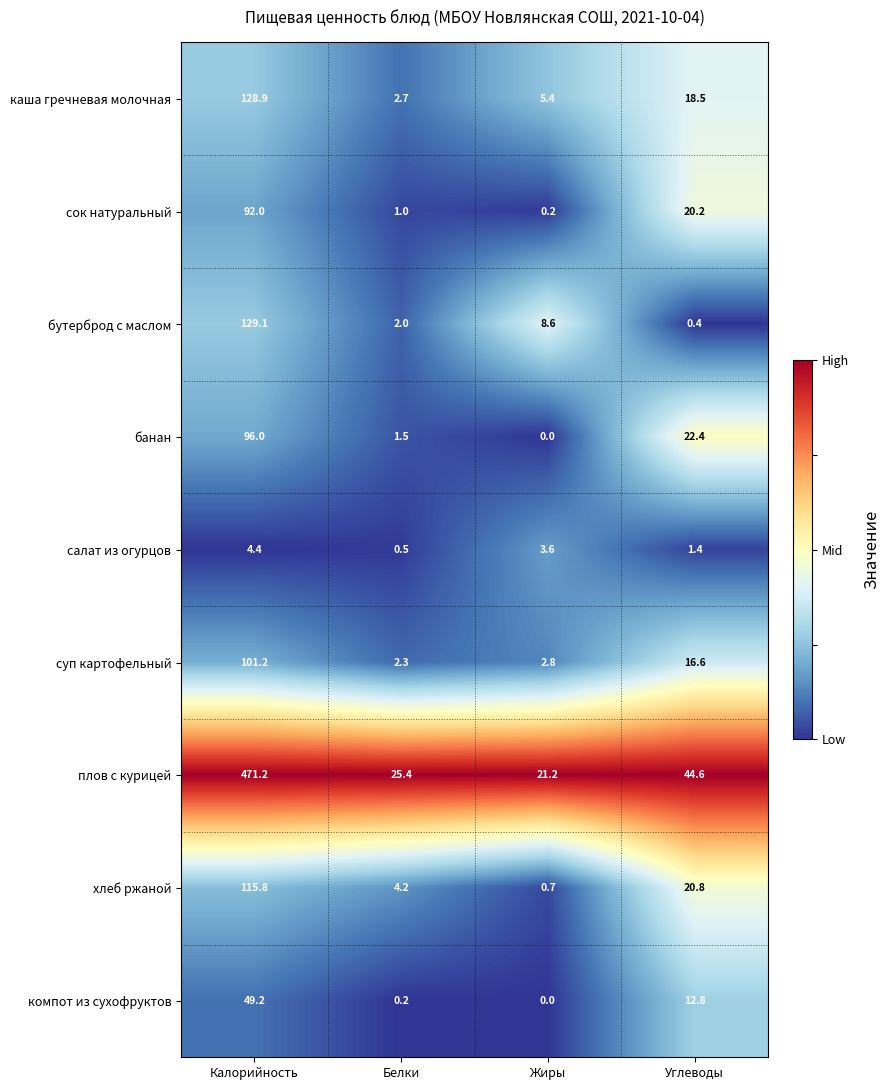

At Углеводы, list the series in order from largest to smallest.

плов с курицей, банан, хлеб ржаной, сок натуральный, каша гречневая молочная, суп картофельный, компот из сухофруктов, салат из огурцов, бутерброд с маслом